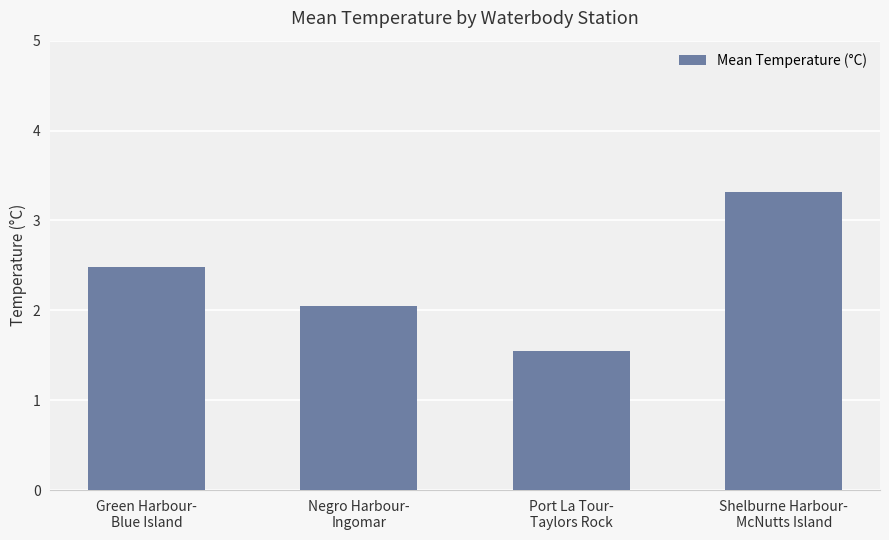

Is it true that the value at Shelburne Harbour-
McNutts Island is 1.1?

False